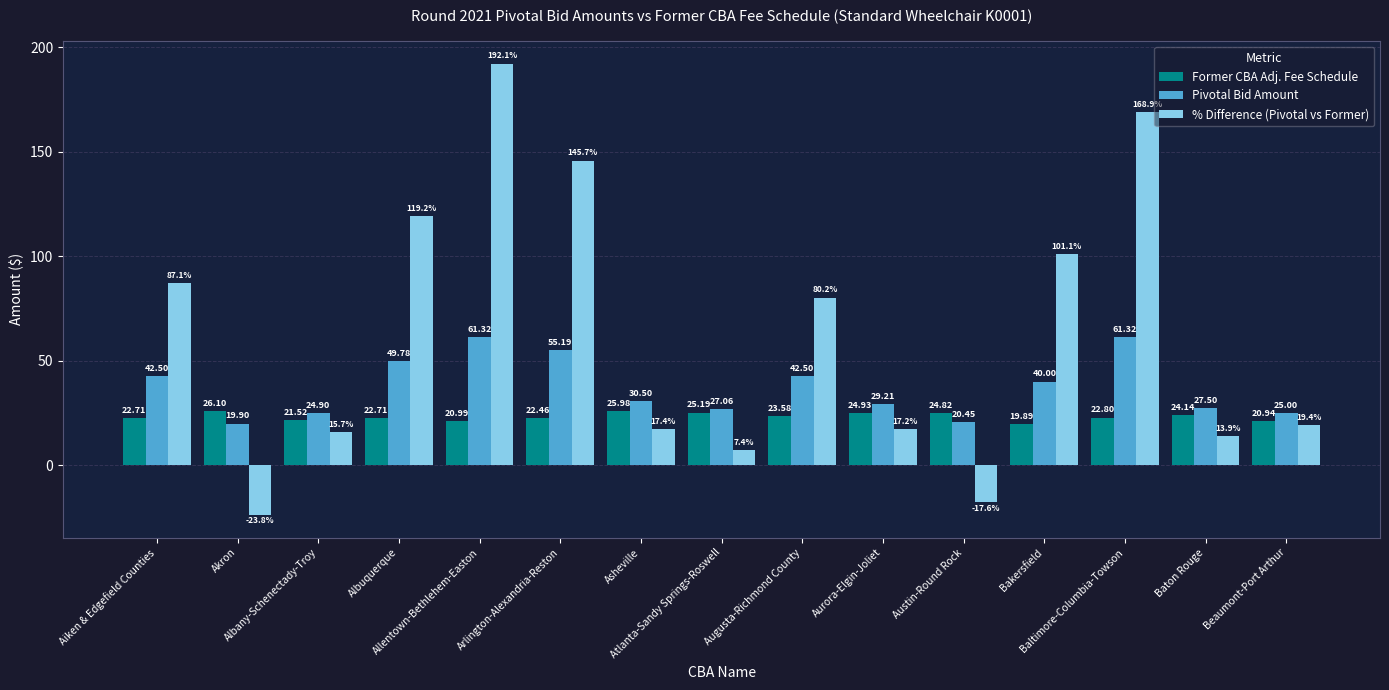

What is the difference between the maximum and second lowest values in the Former CBA Adj. Fee Schedule series?

5.2